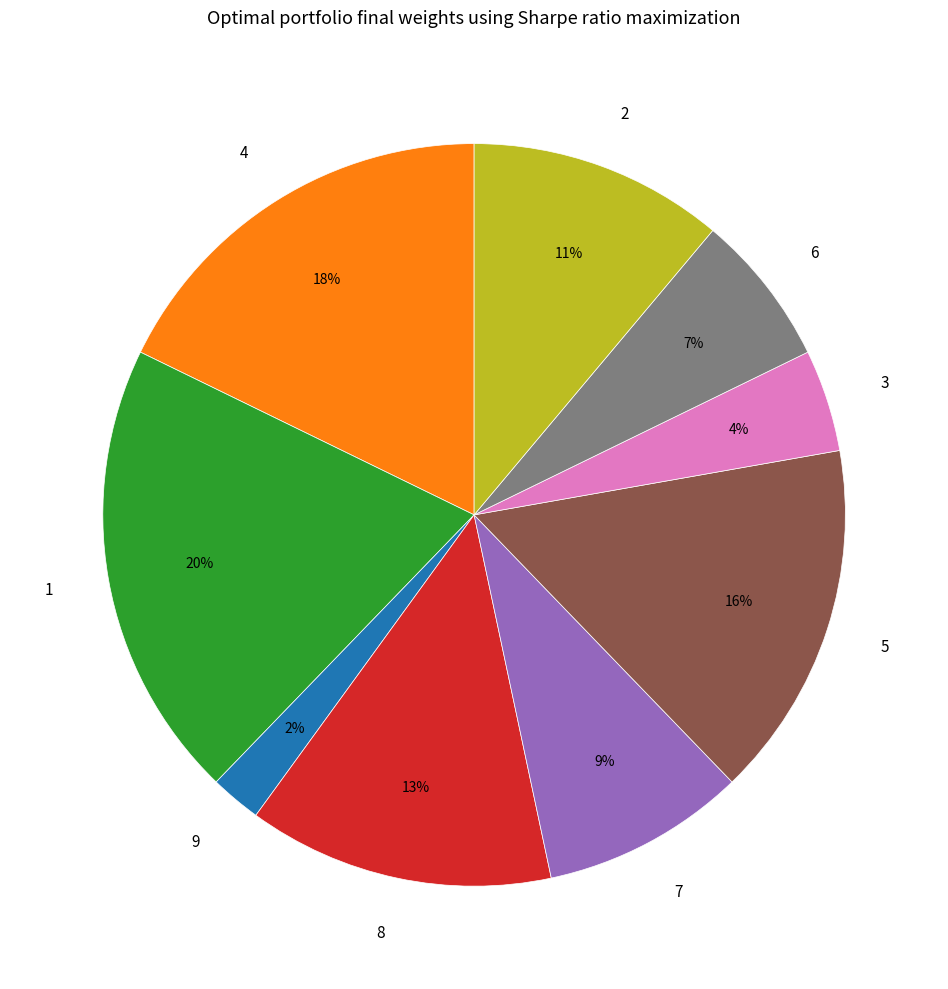

What percentage is the 3 slice, to the nearest percent?

4%